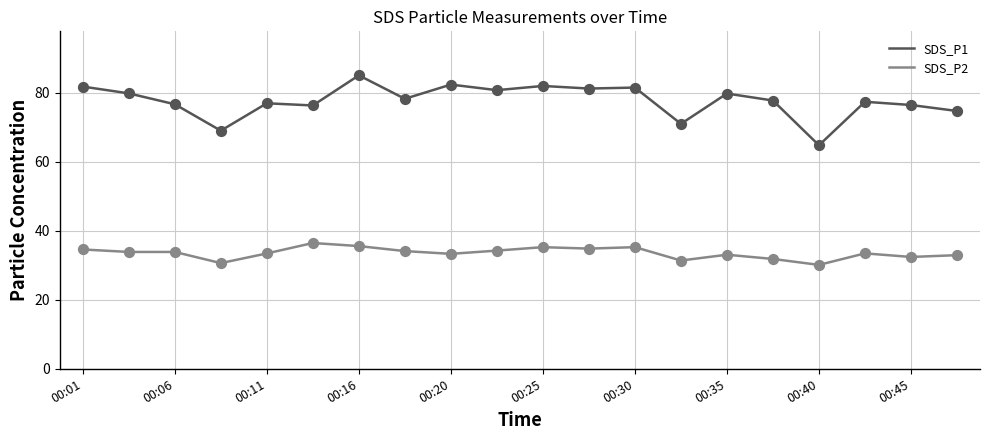

Which series has the largest total across all categories?

SDS_P1